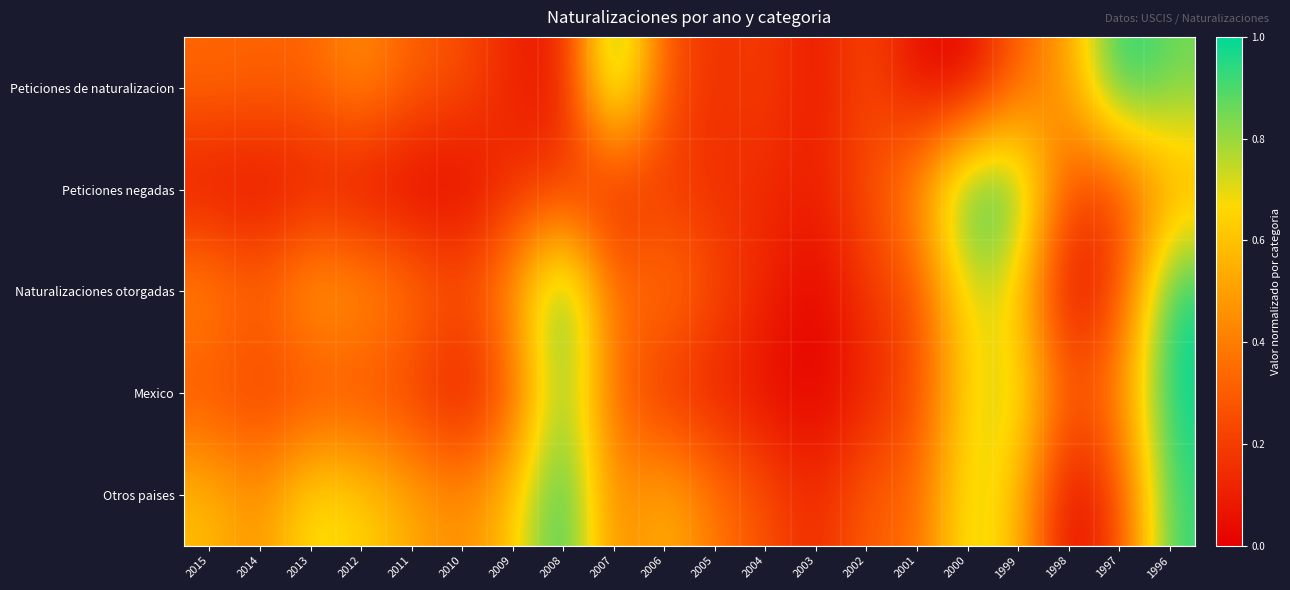

Between 2013 and 1997, which is larger?

1997